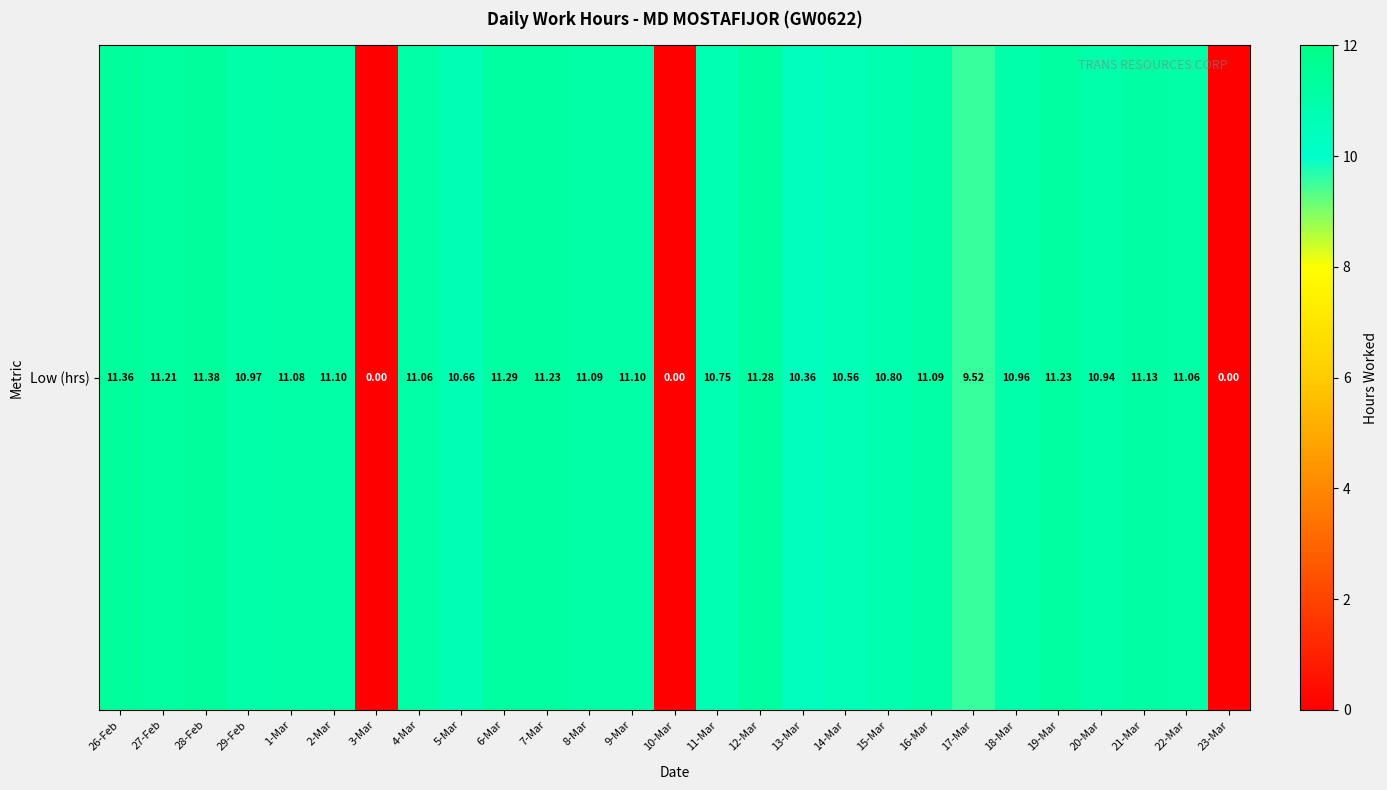

What is the change in value from 26-Feb to 18-Mar?

-0.4